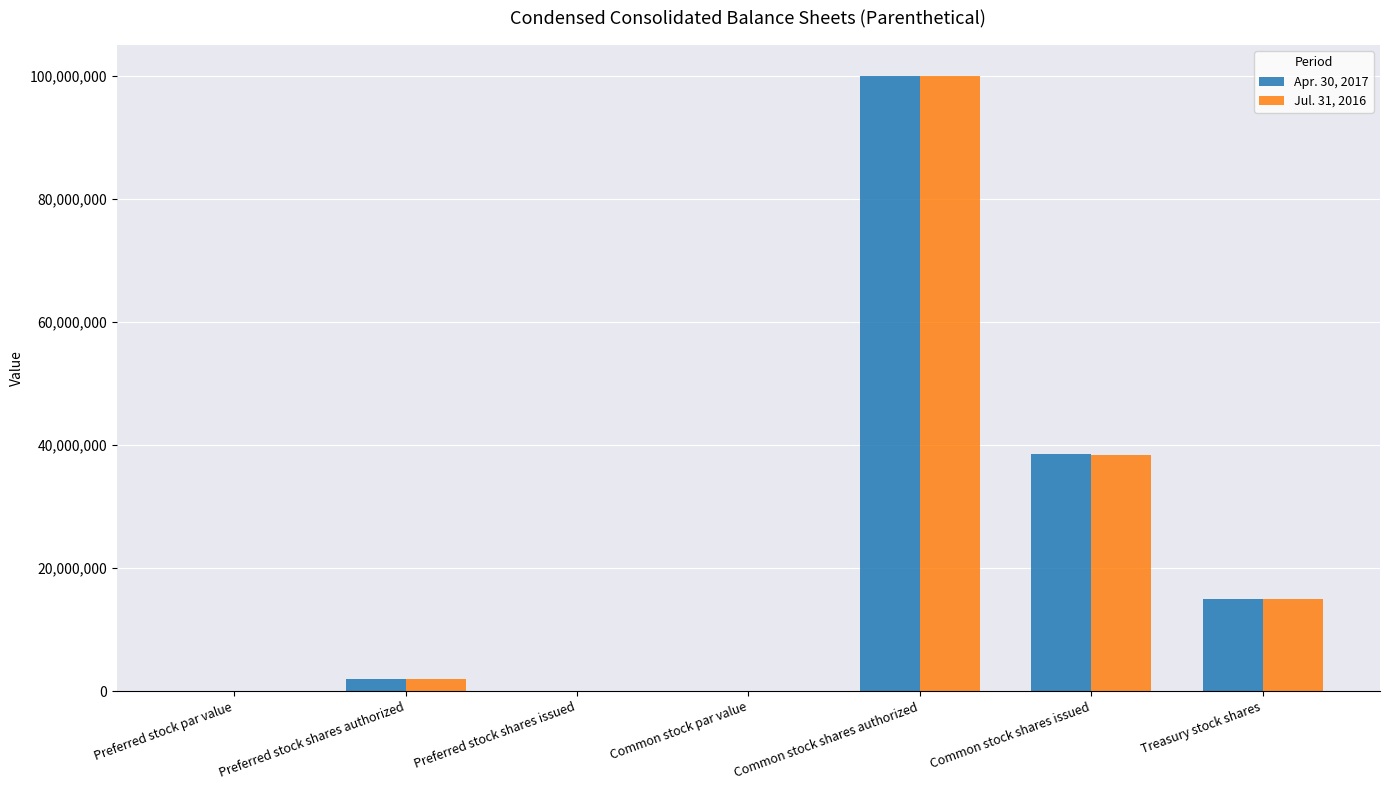

Does the chart contain stacked bars?

No